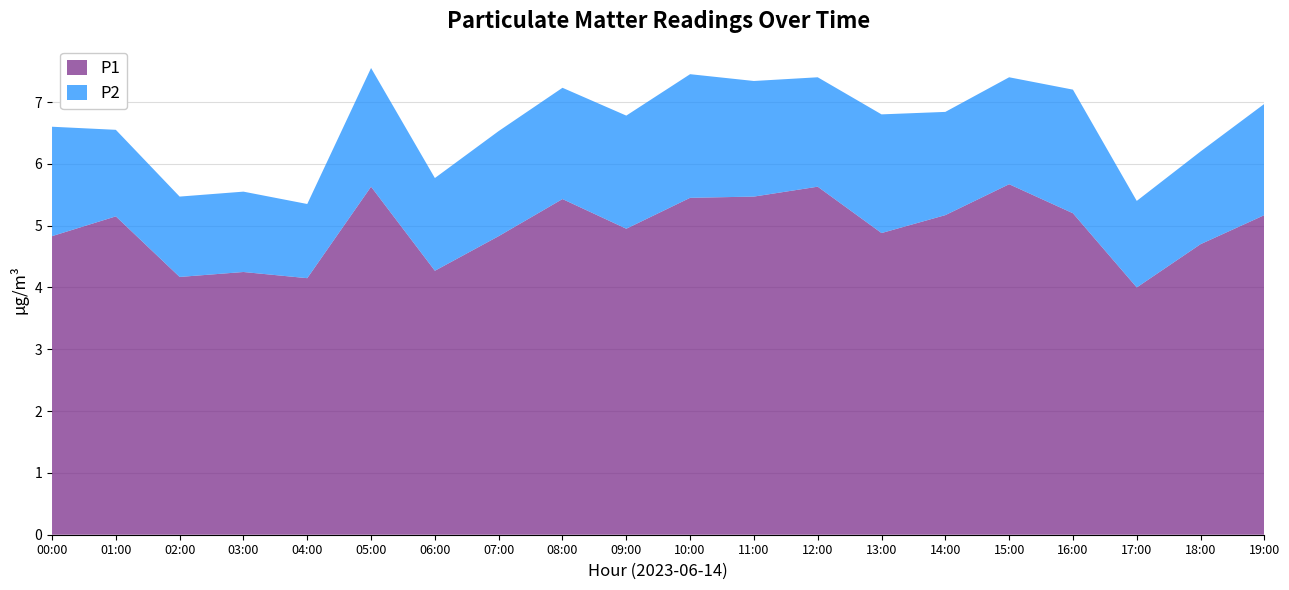

Reading left to right, transcribe all the data shown in this chart.

P1: 4.8	5.2	4.2	4.2	4.2	5.6	4.3	4.8	5.4	5.0	5.5	5.5	5.6	4.9	5.2	5.7	5.2	4.0	4.7	5.2
P2: 1.8	1.4	1.3	1.3	1.2	1.9	1.5	1.7	1.8	1.8	2.0	1.9	1.8	1.9	1.7	1.7	2.0	1.4	1.5	1.8